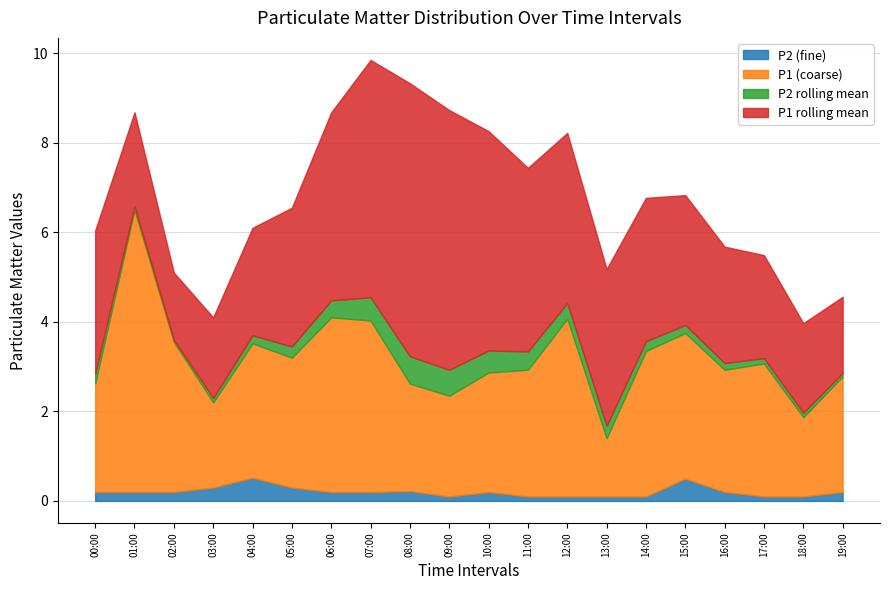

Is the value of P1_hourly_mean at 11:00 greater than the value of P1 at 02:00?

Yes